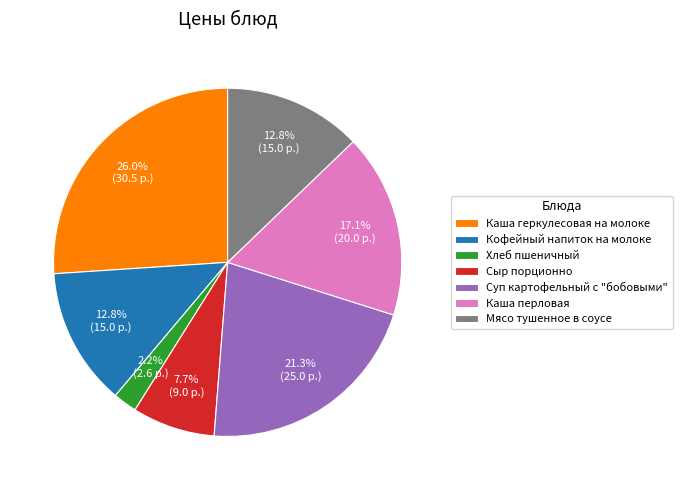

To the nearest percent, what is the difference between the Каша геркулесовая на молоке and Каша перловая slice percentages?

9%